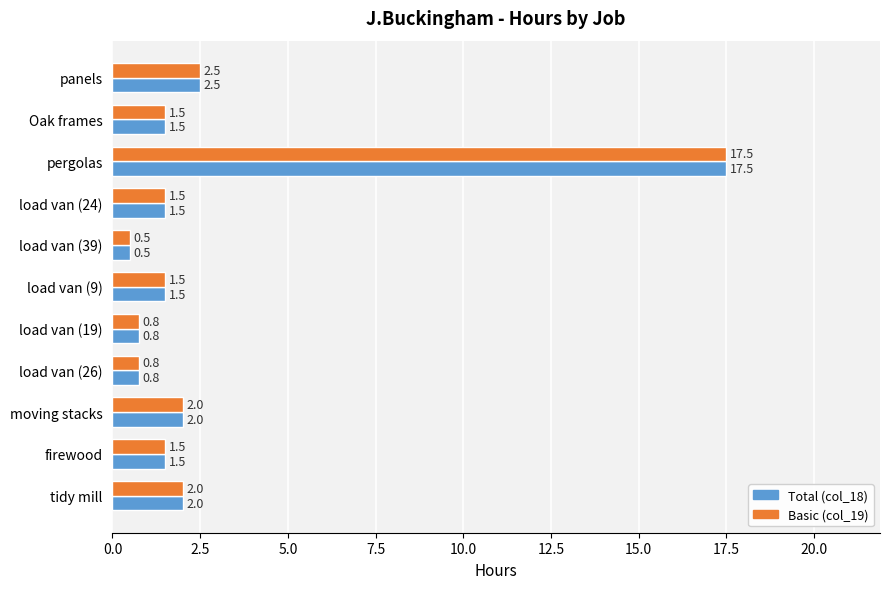

What value does the Total (col_18) series have at Oak frames?

1.5